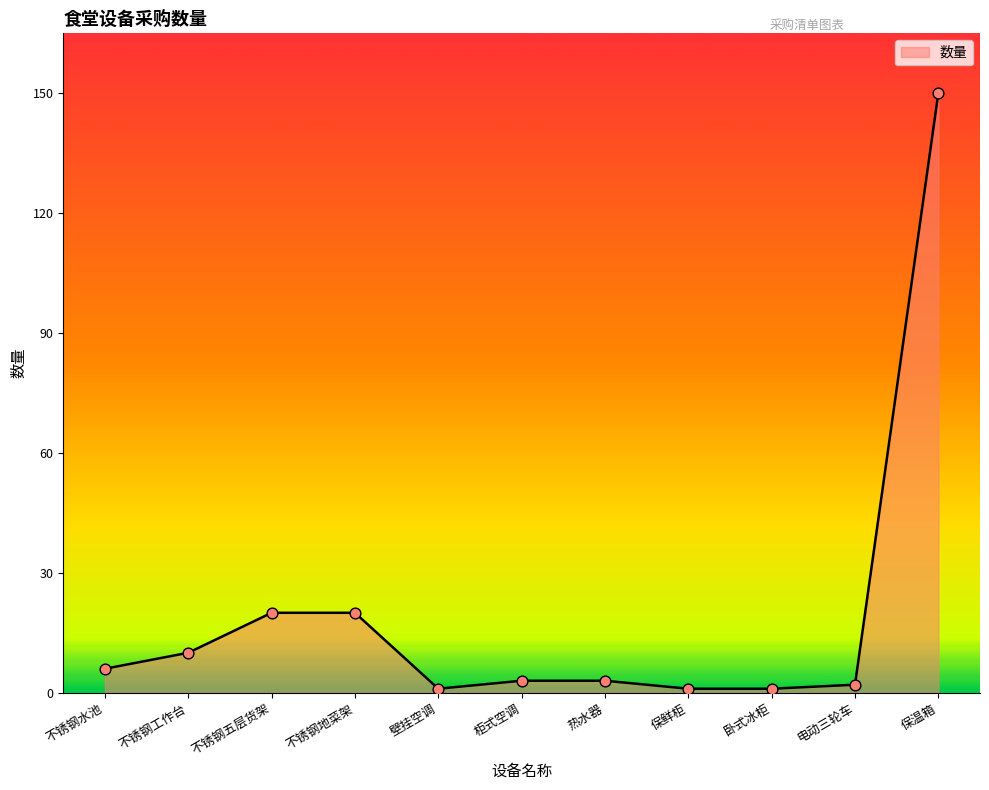

What is the ratio of the value at 柜式空调 to the value at 不锈钢水池?

0.5